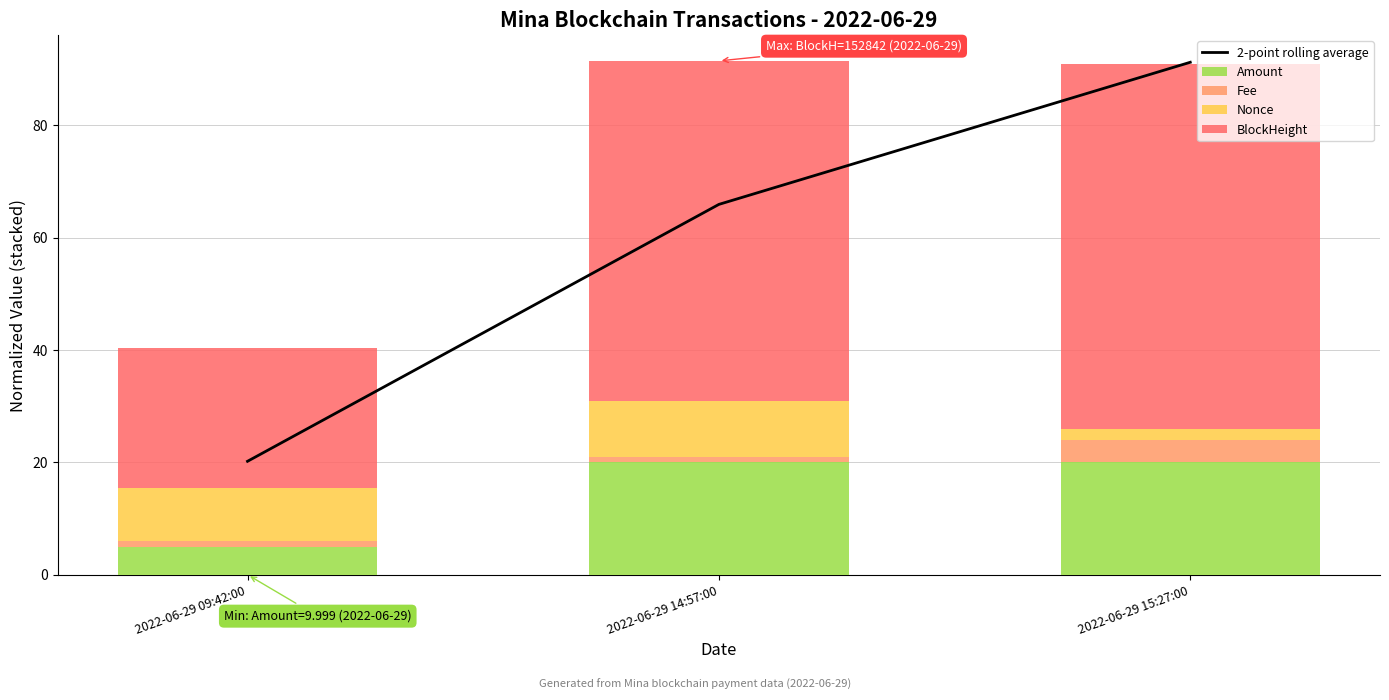

At how many categories does at least one series exceed 81?

1